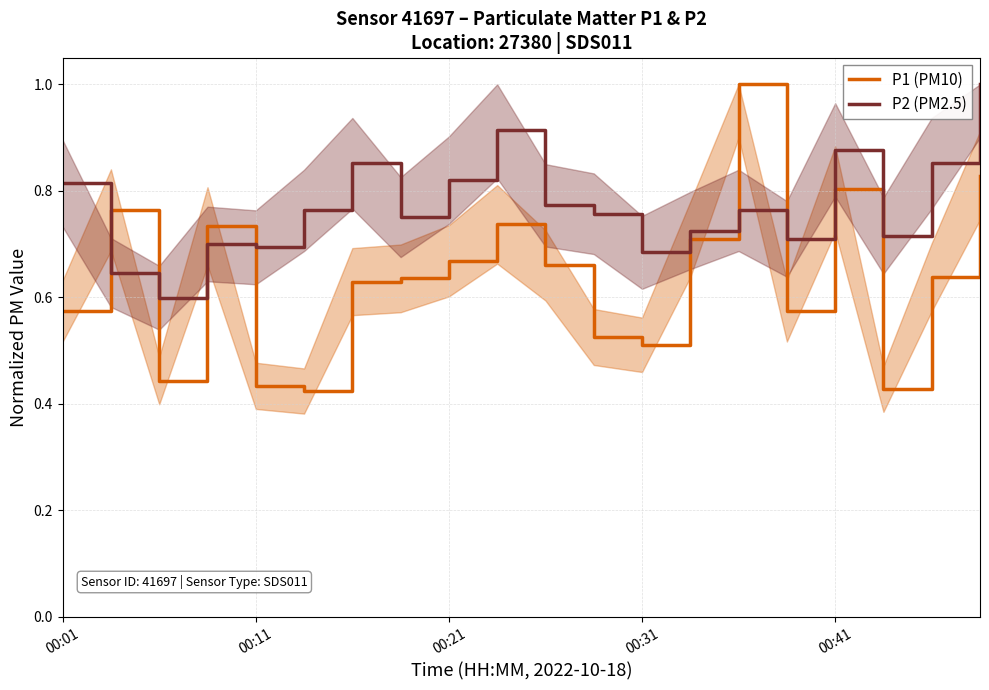

True or false: P2 (PM2.5) and P1 (PM10) cross at least once.

True